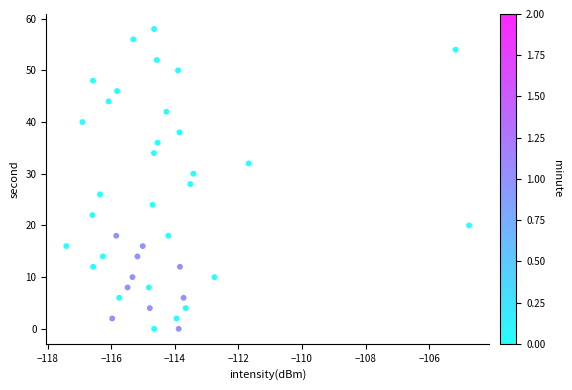

What is the range of Y values (max minus min)?

58